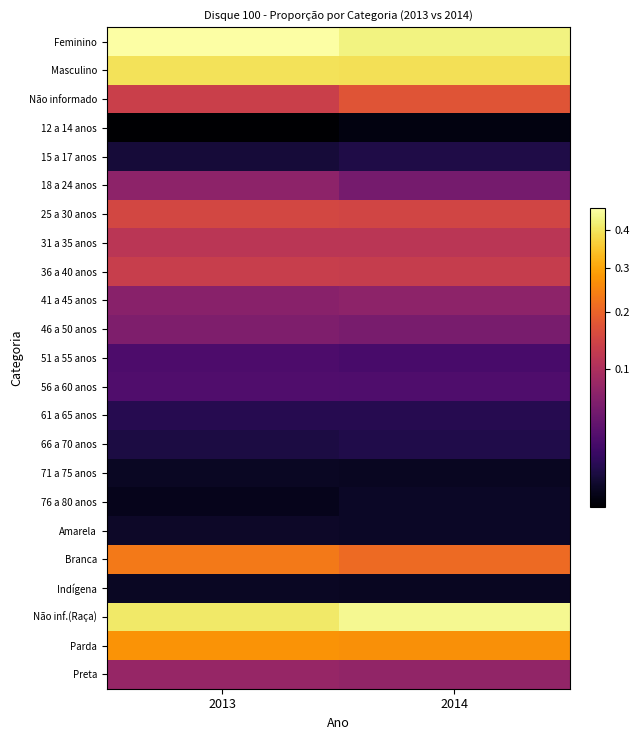

Reading left to right, extract all data points from this chart.

Feminino: 2013=0.5	2014=0.4
Masculino: 2013=0.4	2014=0.4
Não informado: 2013=0.1	2014=0.2
12 a 14 anos: 2013=0.0	2014=0.0
15 a 17 anos: 2013=0.0	2014=0.0
18 a 24 anos: 2013=0.1	2014=0.1
25 a 30 anos: 2013=0.2	2014=0.1
31 a 35 anos: 2013=0.1	2014=0.1
36 a 40 anos: 2013=0.1	2014=0.1
41 a 45 anos: 2013=0.1	2014=0.1
46 a 50 anos: 2013=0.1	2014=0.1
51 a 55 anos: 2013=0.0	2014=0.0
56 a 60 anos: 2013=0.0	2014=0.0
61 a 65 anos: 2013=0.0	2014=0.0
66 a 70 anos: 2013=0.0	2014=0.0
71 a 75 anos: 2013=0.0	2014=0.0
76 a 80 anos: 2013=0.0	2014=0.0
Amarela: 2013=0.0	2014=0.0
Branca: 2013=0.2	2014=0.2
Indígena: 2013=0.0	2014=0.0
Não inf.(Raça): 2013=0.4	2014=0.4
Parda: 2013=0.3	2014=0.3
Preta: 2013=0.1	2014=0.1